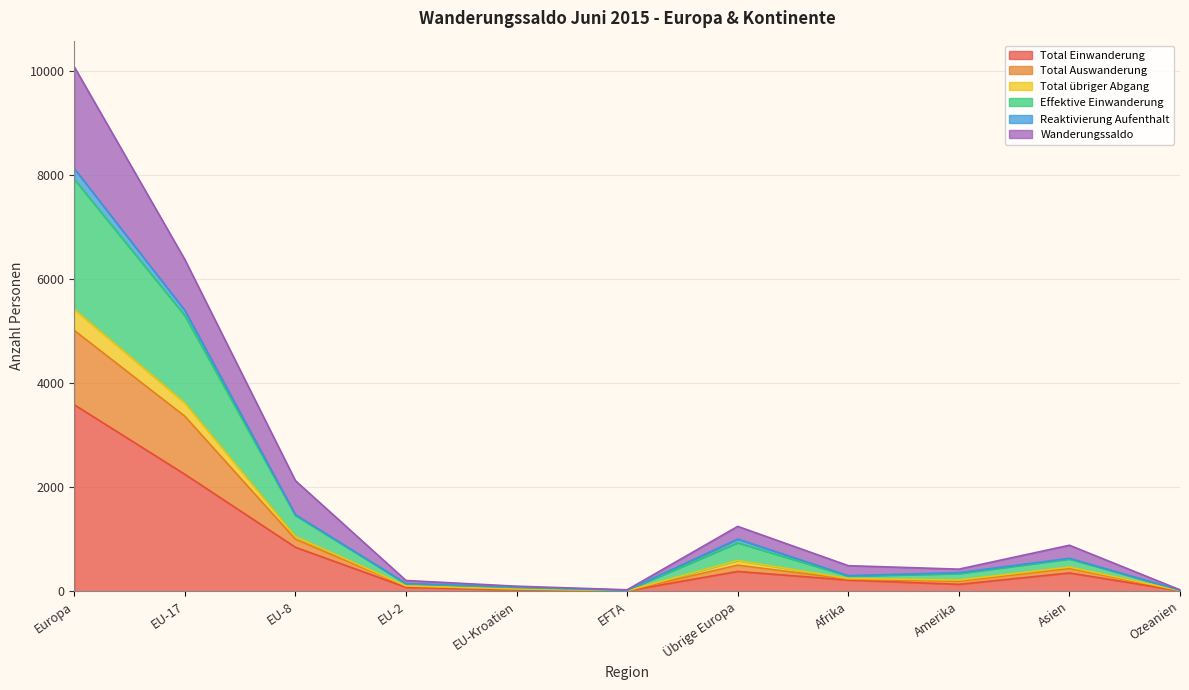

Does the chart display data point markers on the line(s)?

No